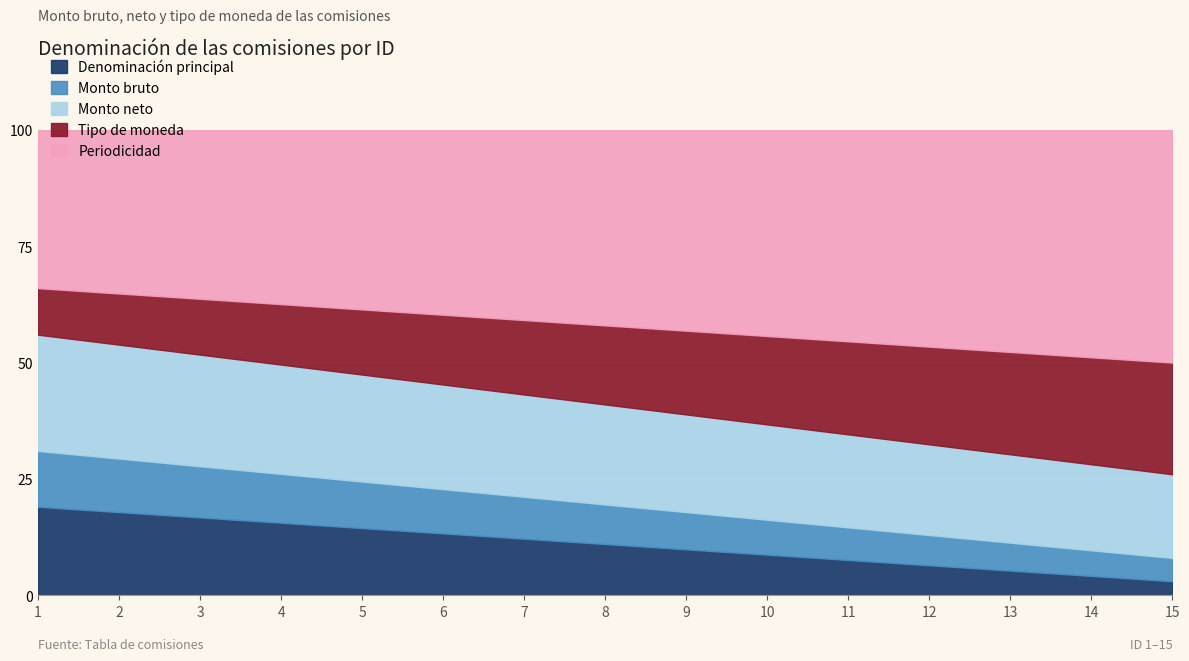

What is the total value across all series at 4?

100.0